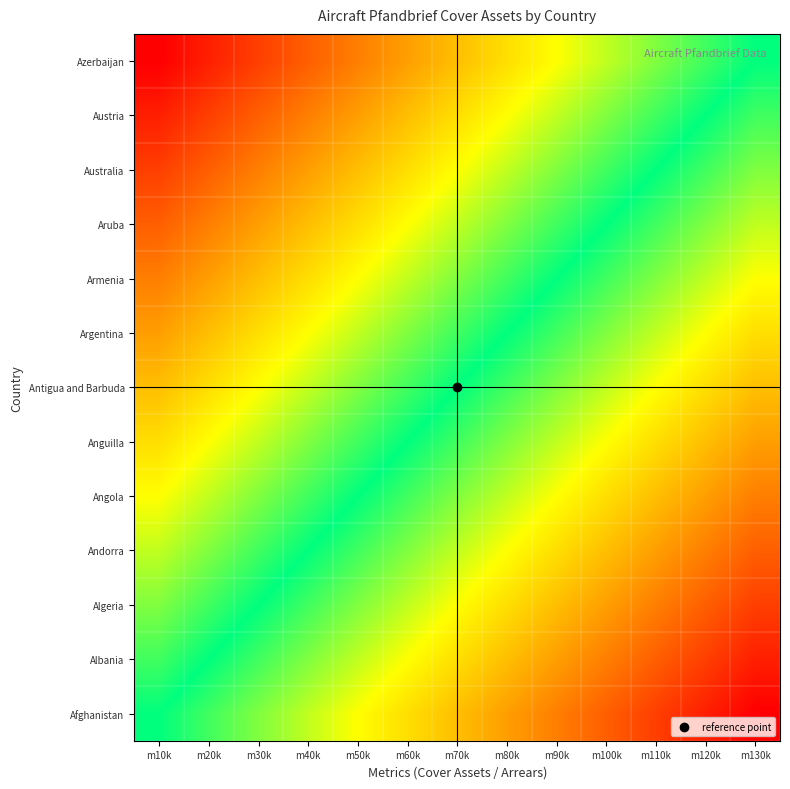

Rank the series by their maximum value, from lowest to highest.

Afghanistan, Albania, Algeria, Andorra, Angola, Anguilla, Antigua and Barbuda, Argentina, Armenia, Aruba, Australia, Austria, Azerbaijan